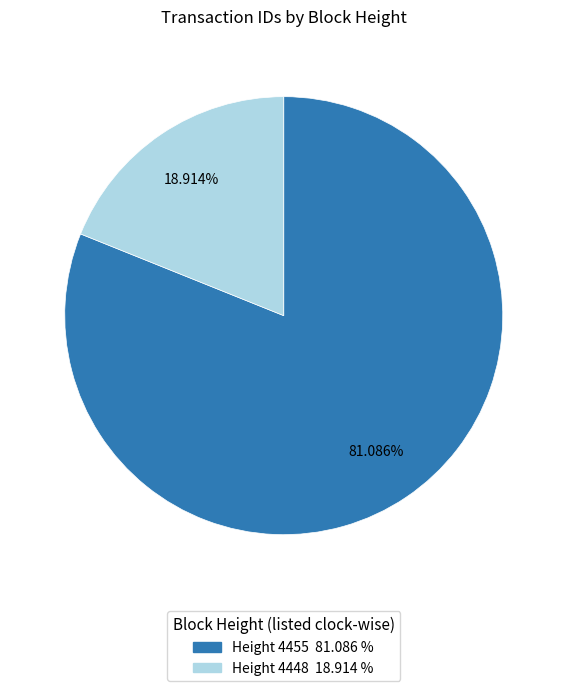

To the nearest percent, what is the average slice percentage?

50%